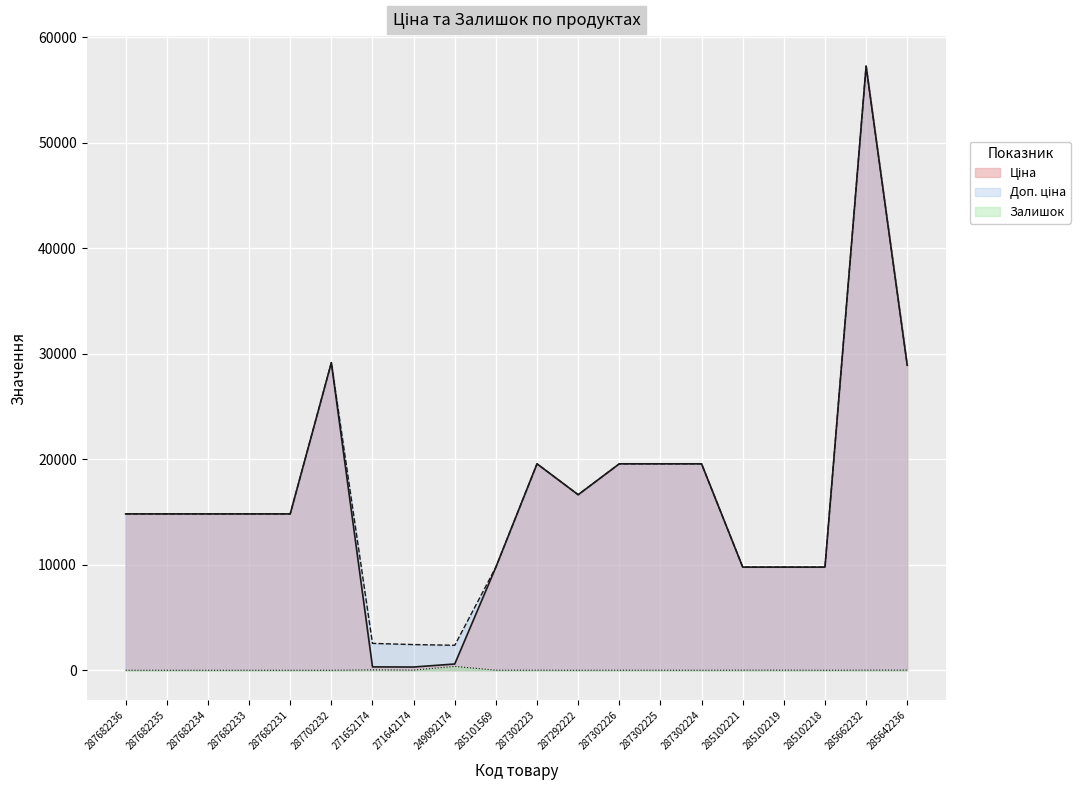

Which has a higher value, 285101569 or 285102219?

285101569